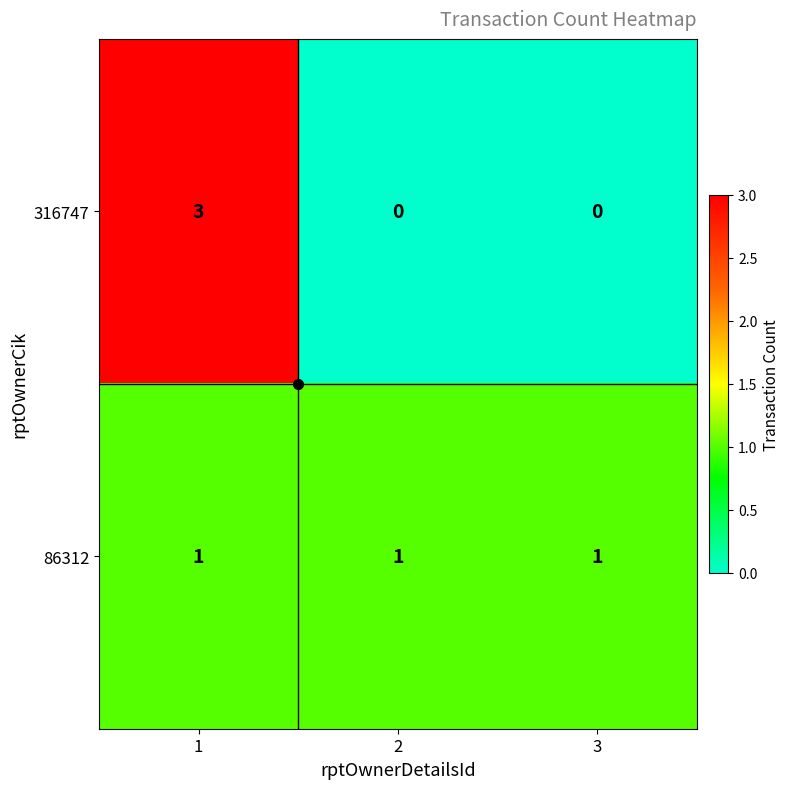

The 316747 series shows 0 at 3. True or false?

True